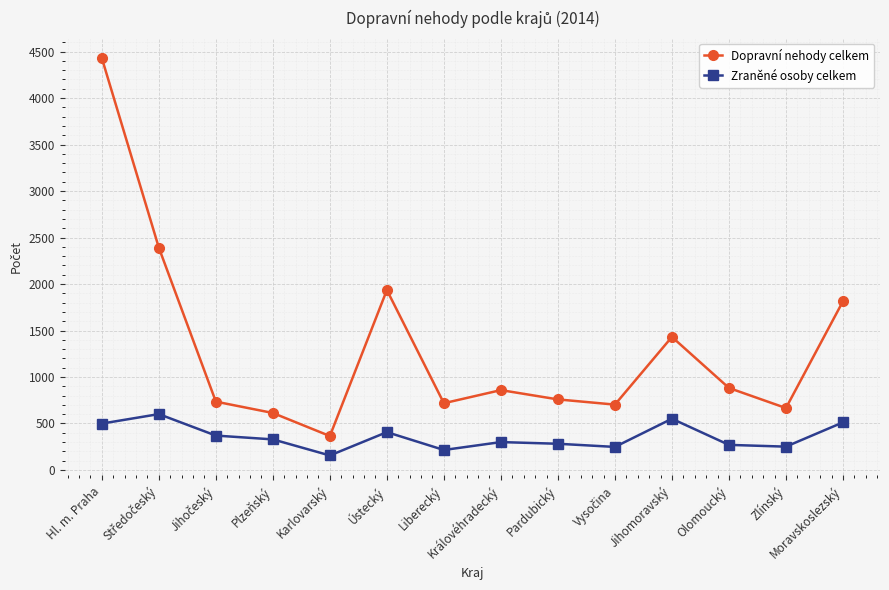

Is the value of Dopravní nehody celkem at Zlínský greater than the value of Zraněné osoby celkem at Královéhradecký?

Yes